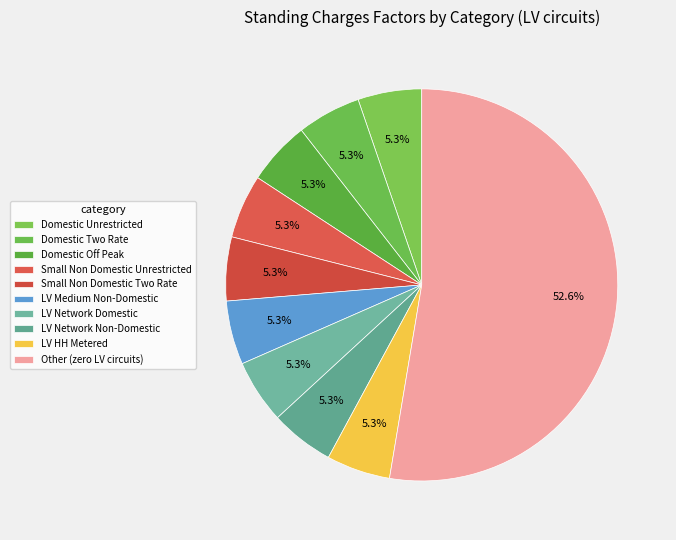

How many segments does this pie chart have?

10